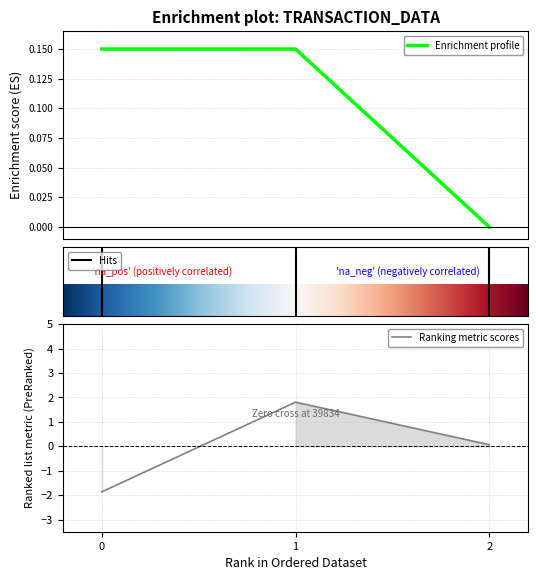

How many data points in Nonce are above 0?

2